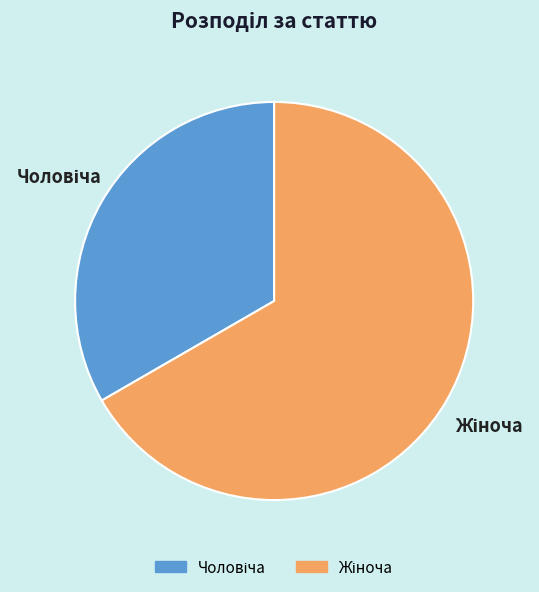

Is there any slice that represents more than half of the pie?

Yes